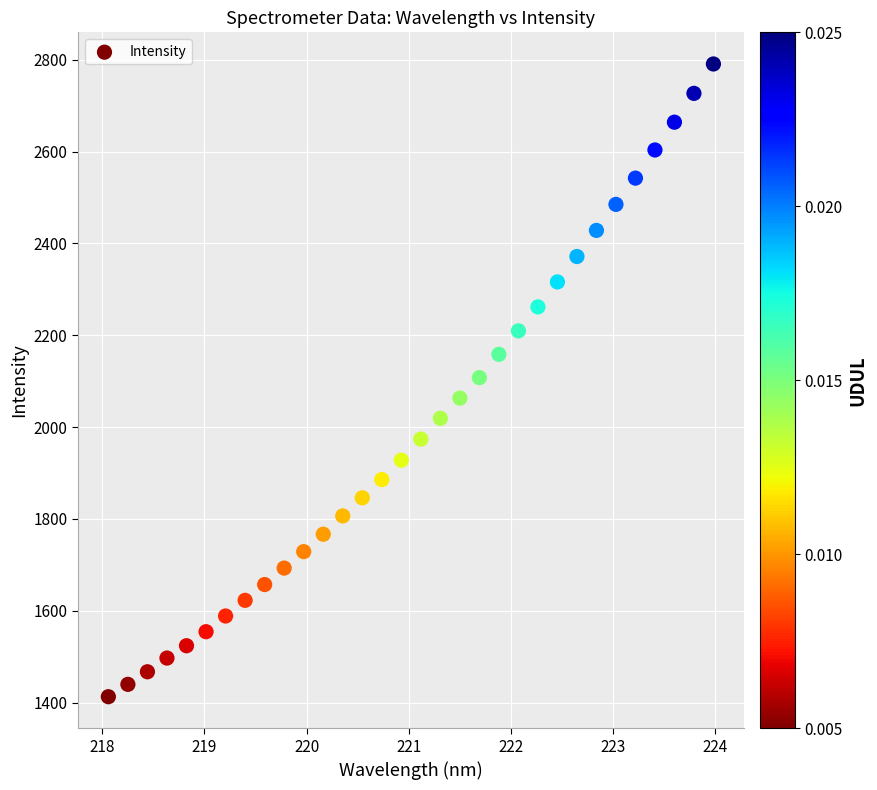

What is the range of Y values (max minus min)?

1378.1